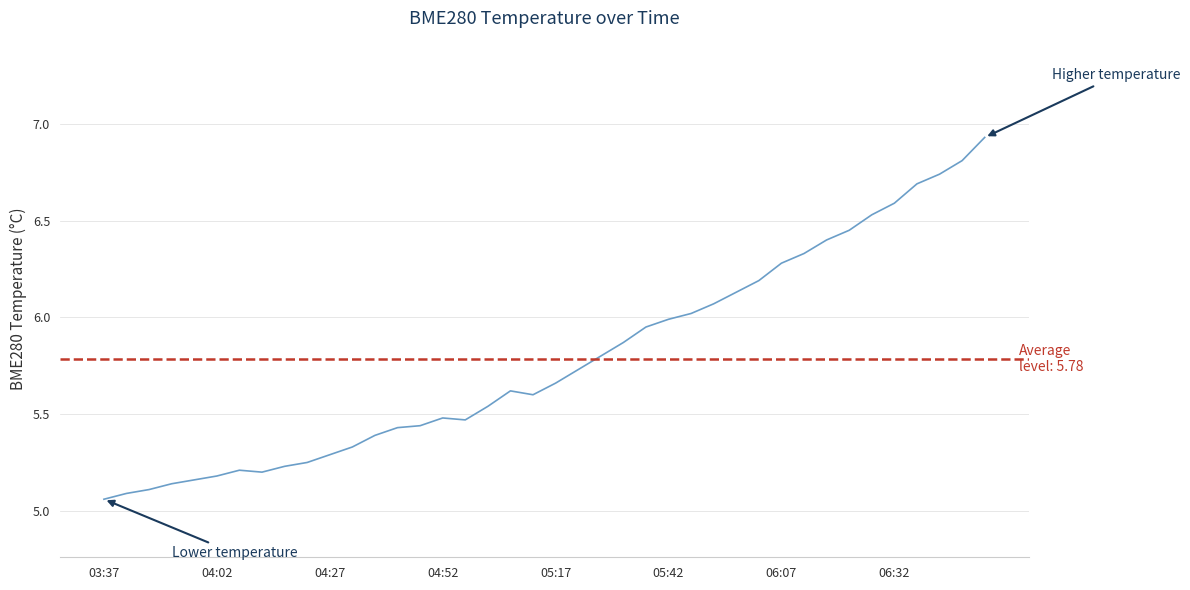

What is the difference between the maximum and minimum values?

1.9